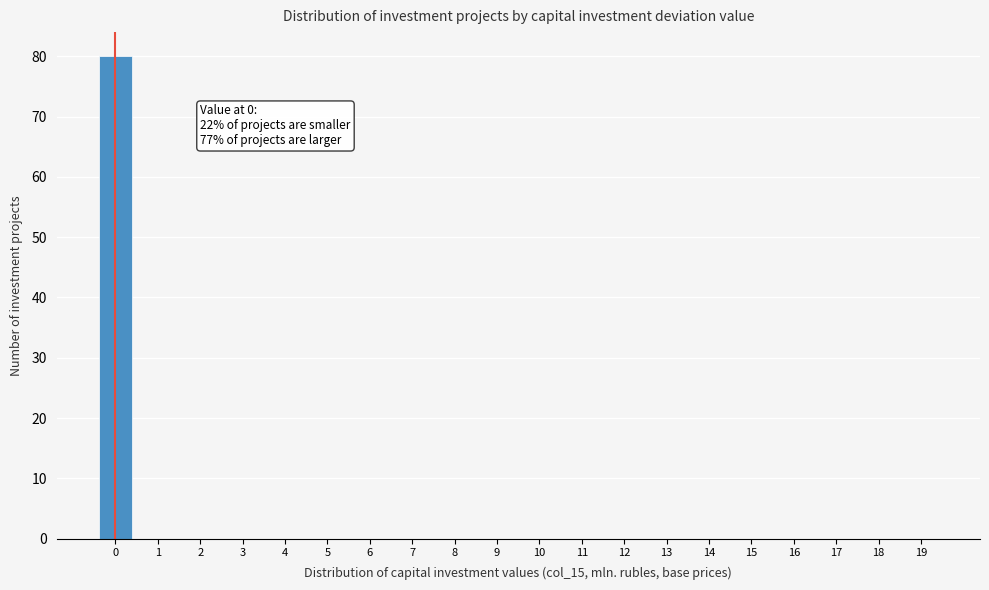

Reading right to left, extract all data points from this chart.

19=0	18=0	17=0	16=0	15=0	14=0	13=0	12=0	11=0	10=0	9=0	8=0	7=0	6=0	5=0	4=0	3=0	2=0	1=0	0=80